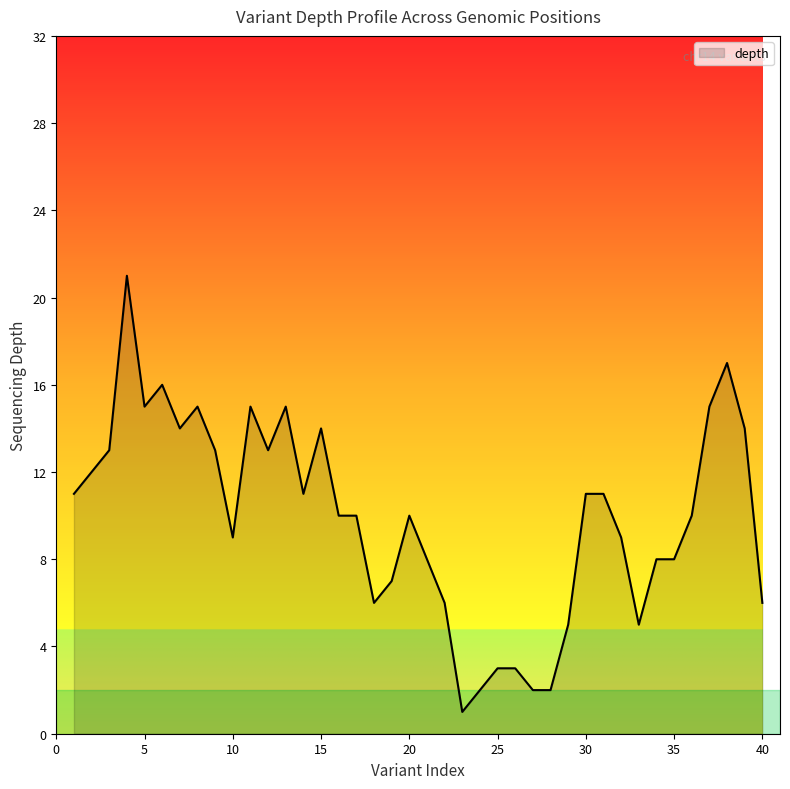

What is the maximum value shown in the chart?

21